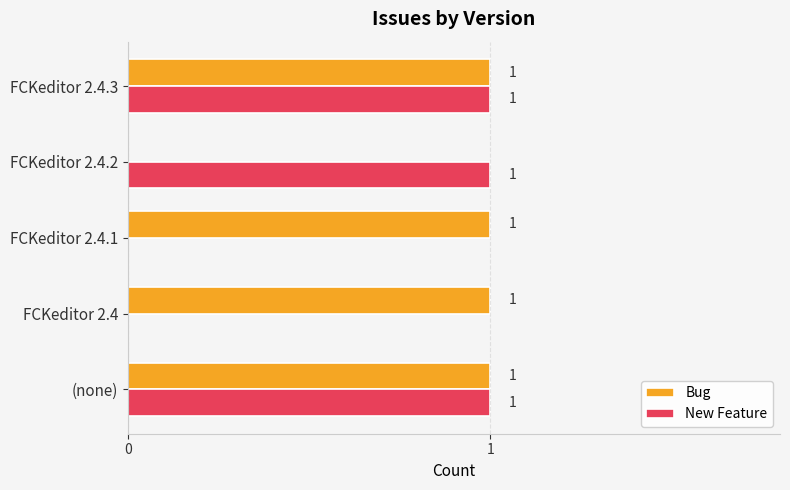

Is it true that New Feature equals 1 at FCKeditor 2.4.3?

True